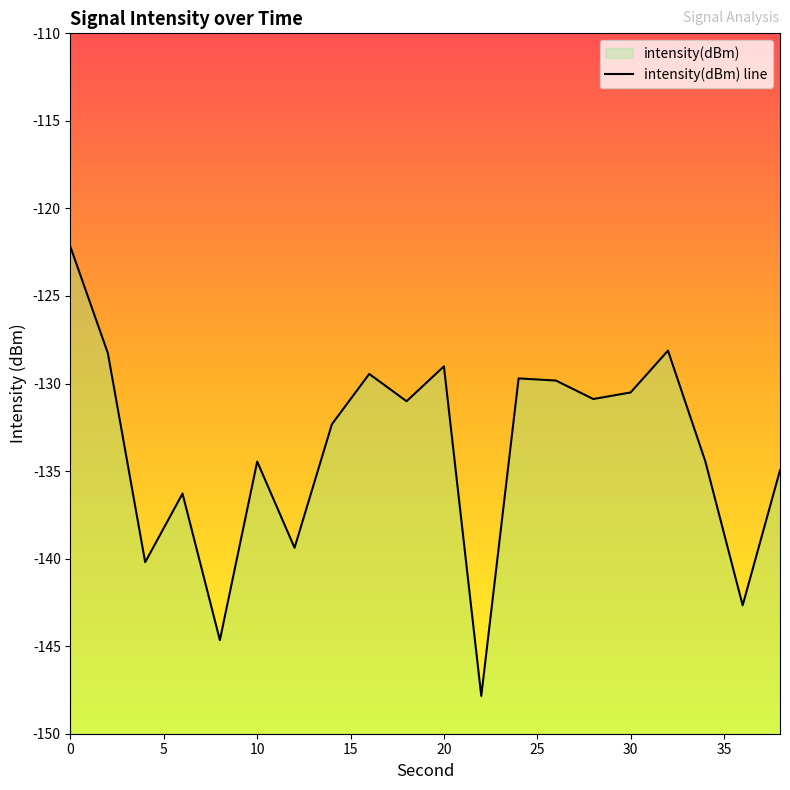

The chart shows a value of -68.3 at 10. True or false?

False